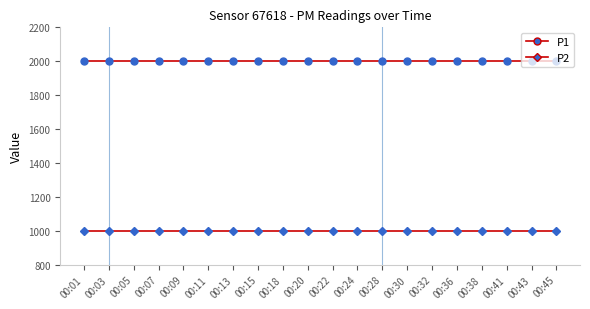

Is this an area chart (filled region under the line)?

No